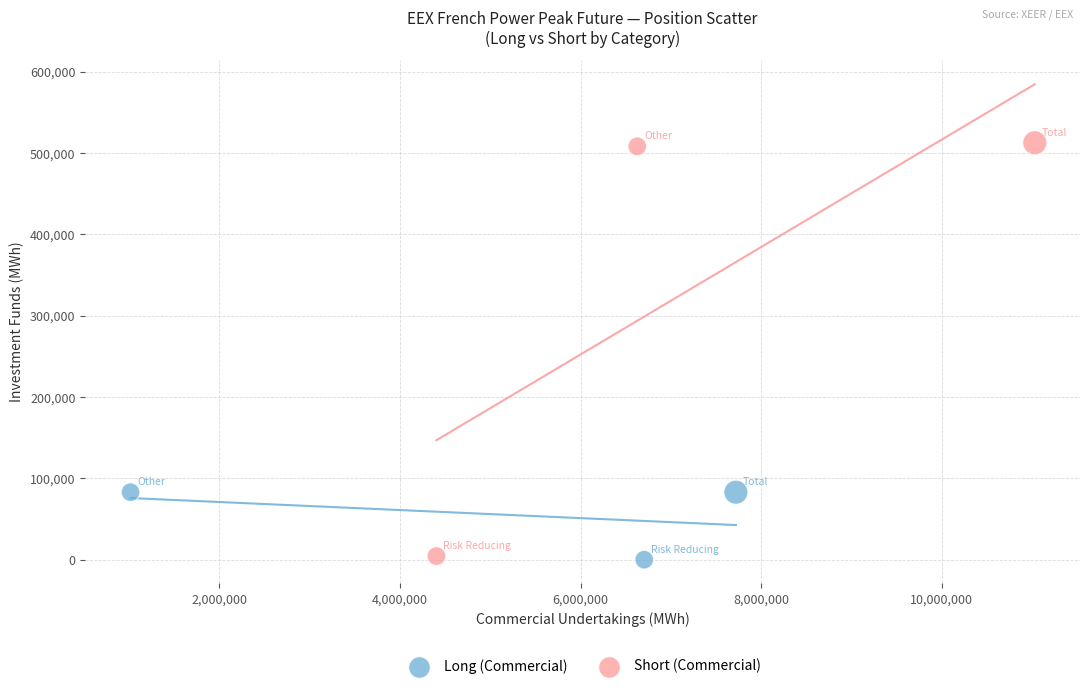

Which series has the largest Y range (max minus min)?

Short (Commercial)